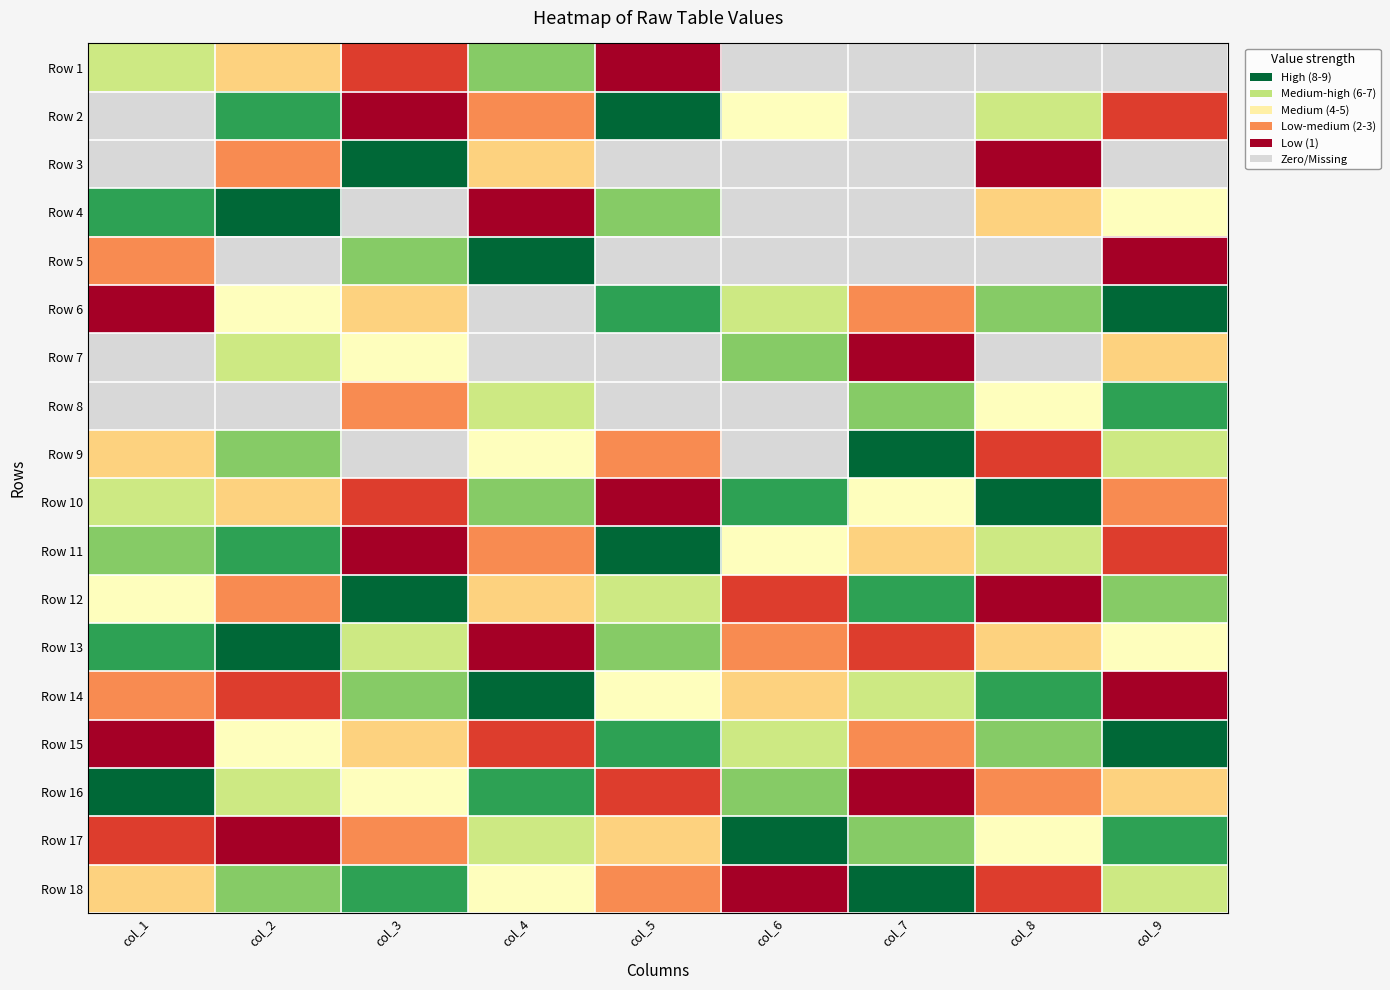

How many data points does each series have?

9